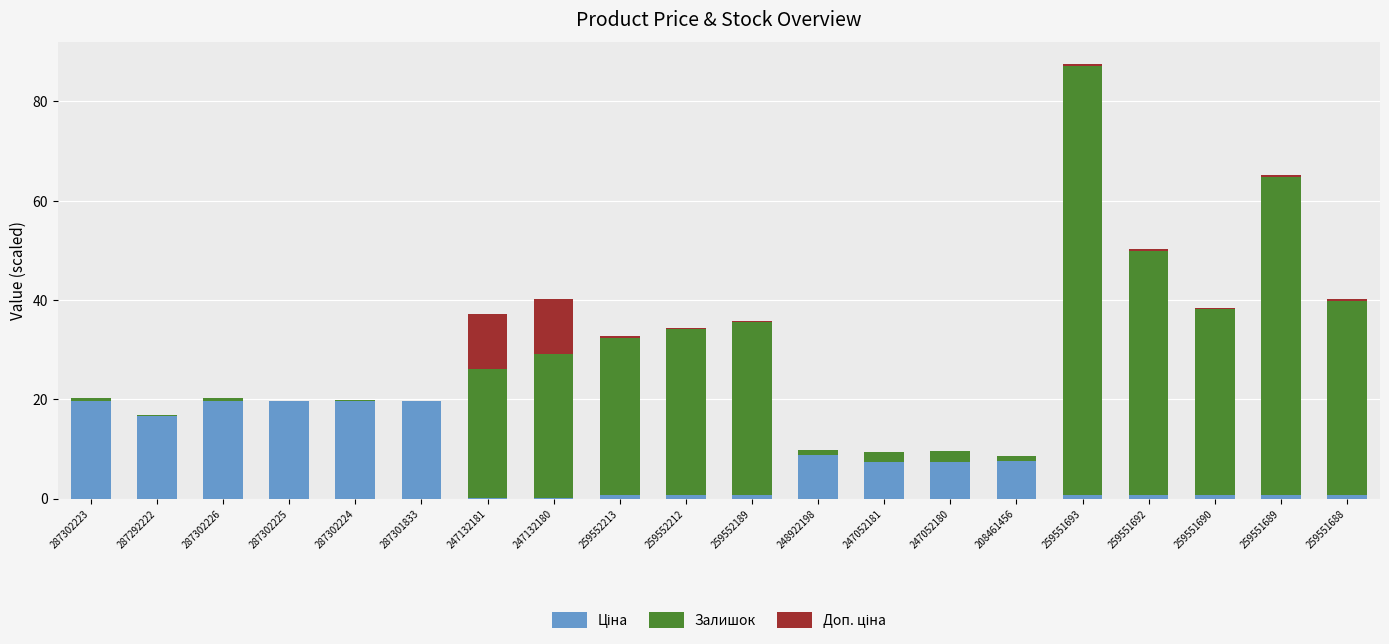

The value of Доп. ціна at 248922198 is 0.0. True or false?

True